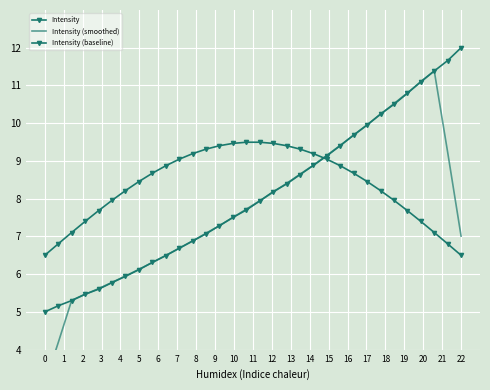

How many categories are shown in the chart?

32